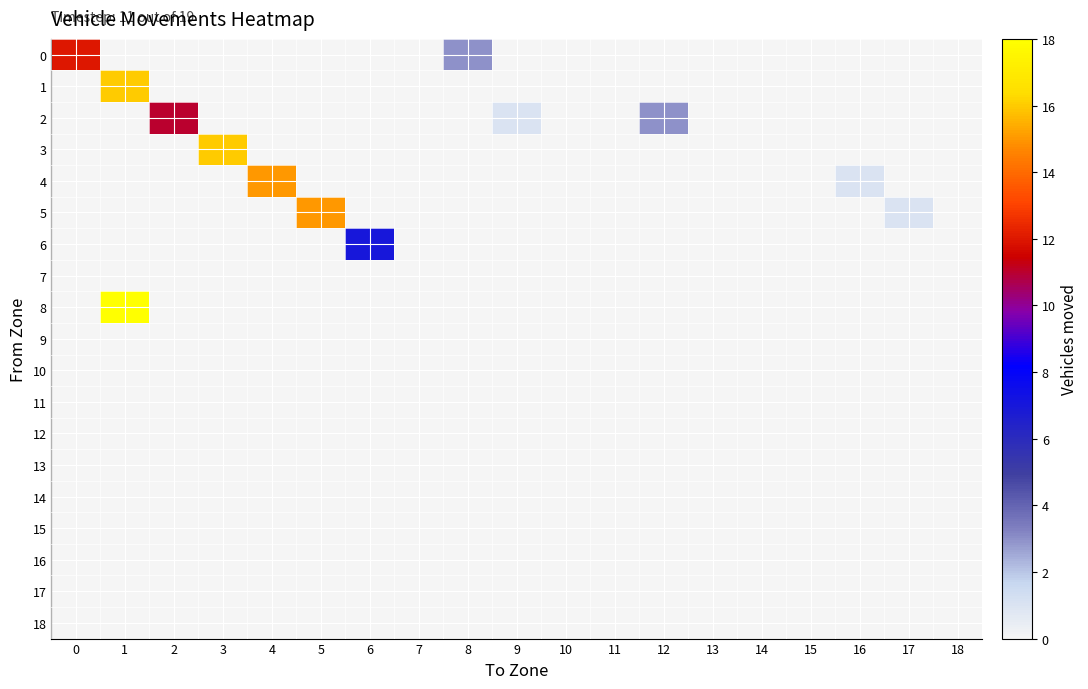

At 18, list the series in order from largest to smallest.

0, 1, 2, 3, 4, 5, 6, 7, 8, 9, 10, 11, 12, 13, 14, 15, 16, 17, 18